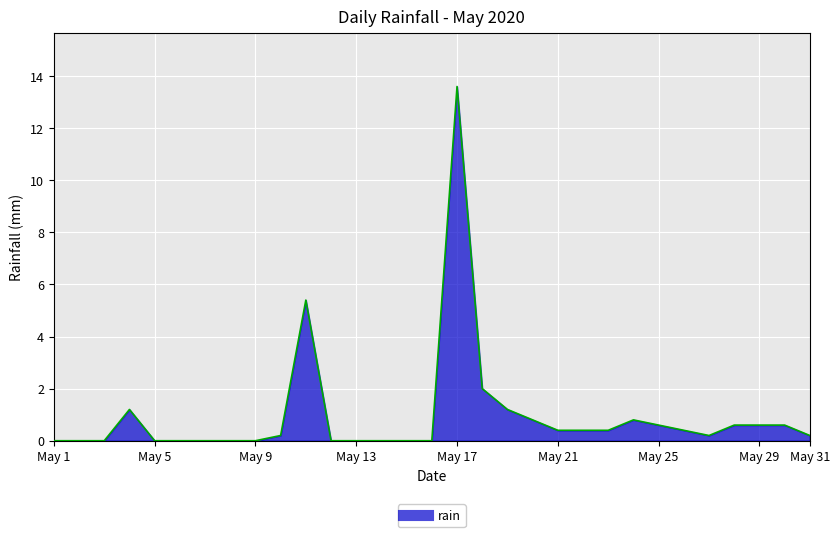

How many categories are shown in the chart?

31